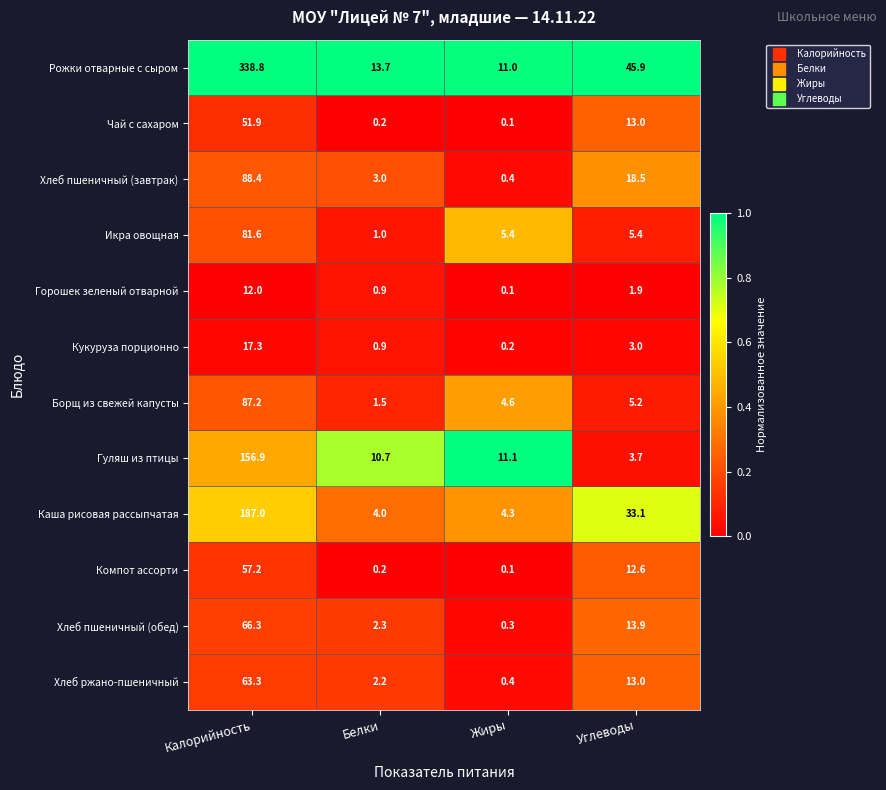

What is the total value across all series at Калорийность?

1207.9